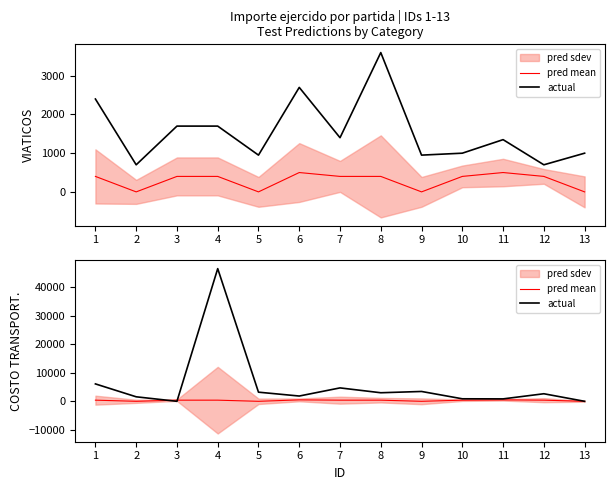

True or false: pred mean has more than 2 interior local peaks.

False